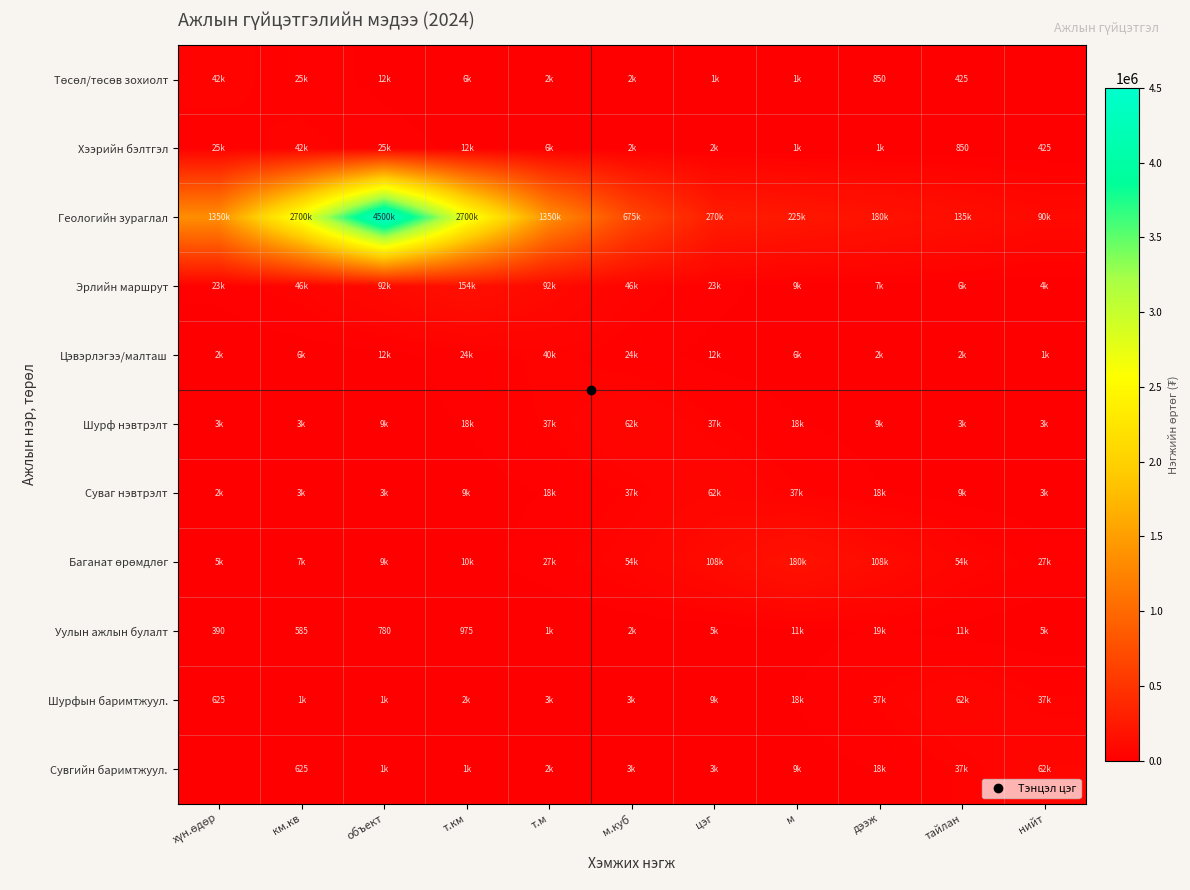

How many data points does each series have?

11